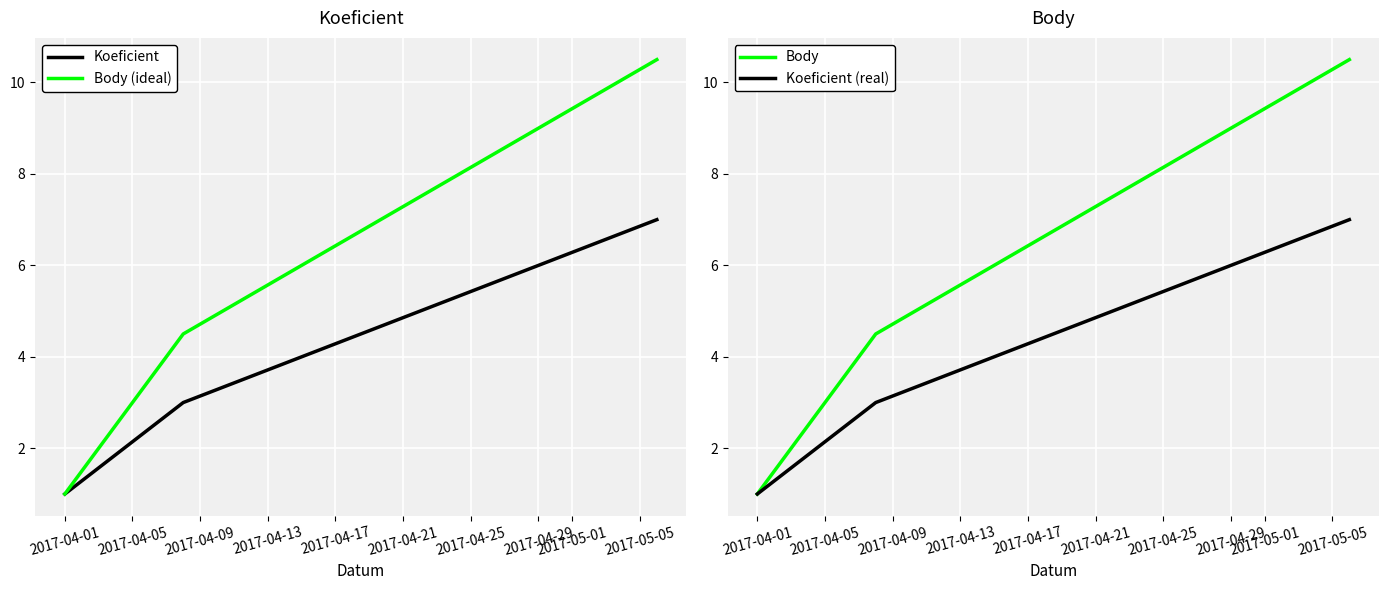

The value of Koeficient at 2017-04-01 is 1.0. True or false?

True